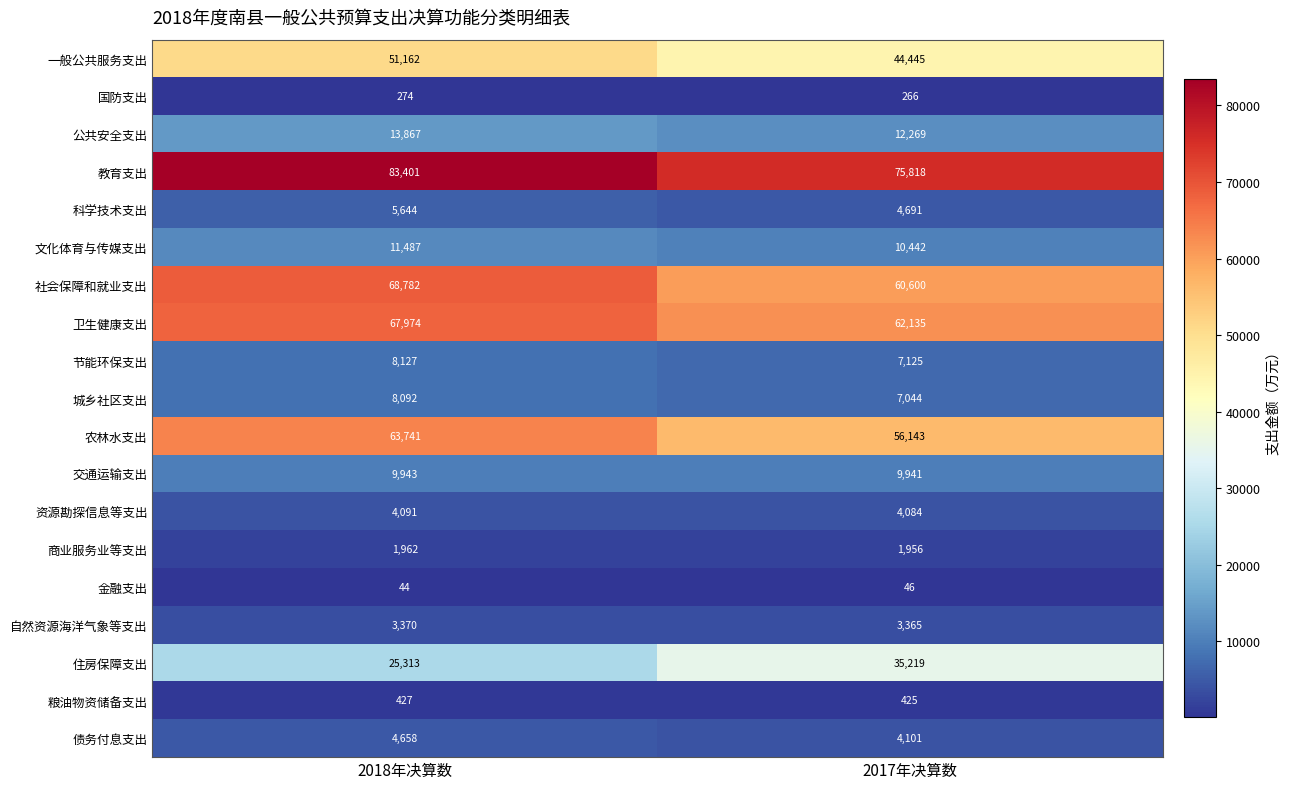

What is the sum of the 粮油物资储备支出 values at 2017年决算数 and 2018年决算数?

852